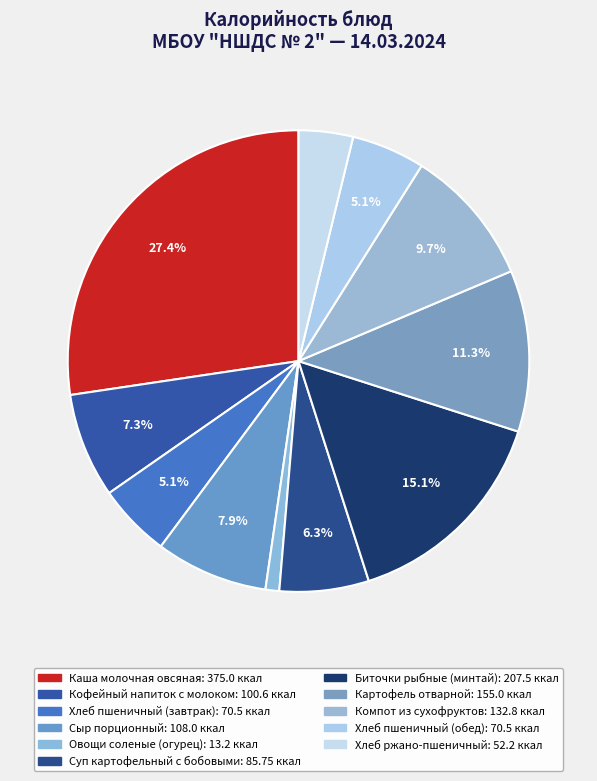

How many segments does this pie chart have?

11